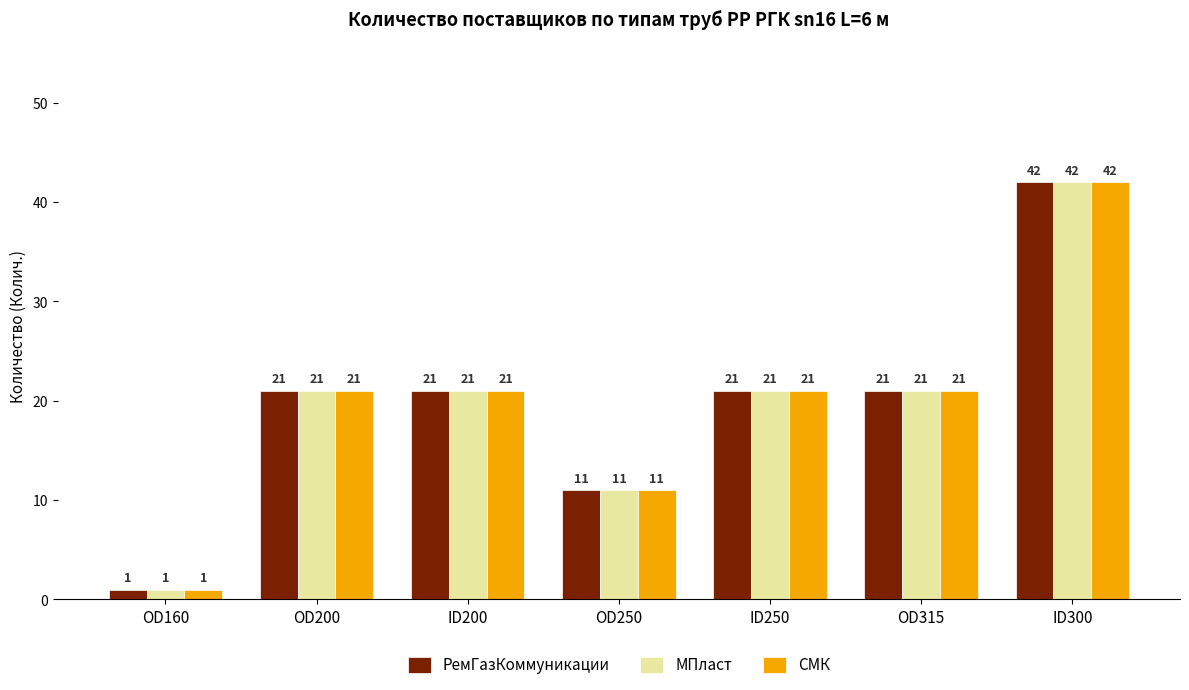

How many bars are there in each group?

3